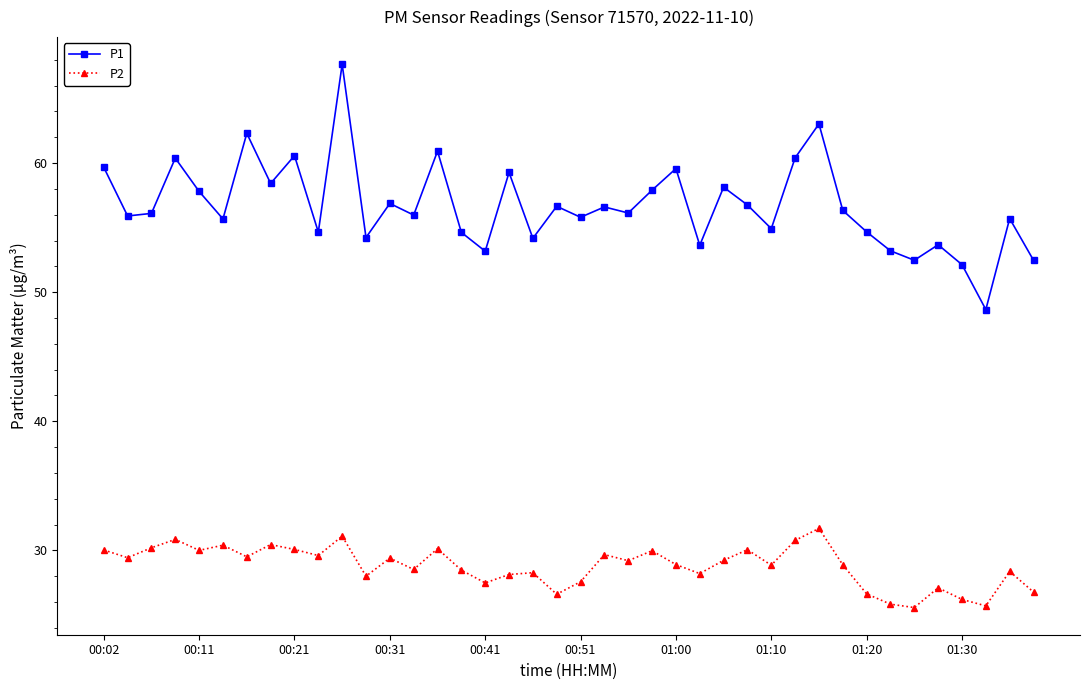

How many distinct data groups are displayed?

2